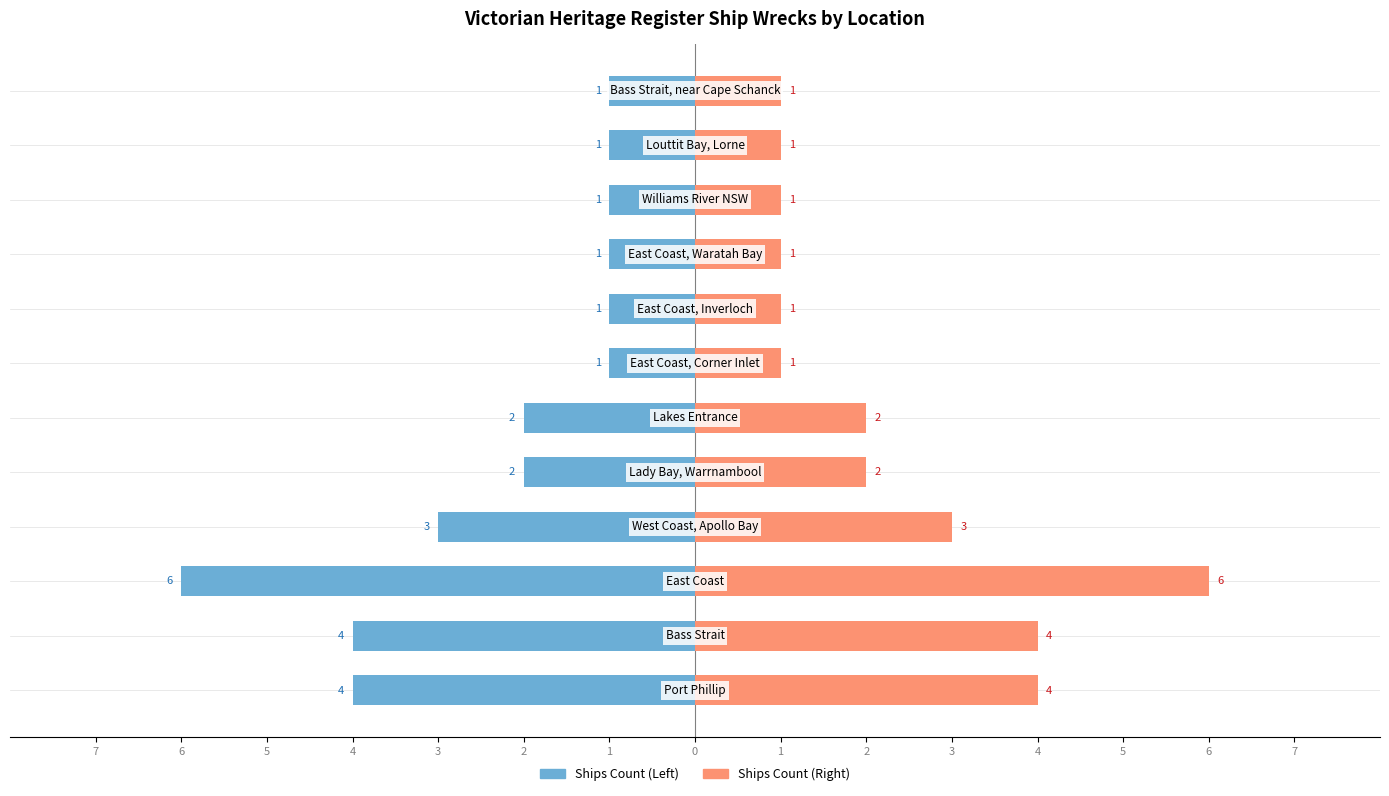

What is the spread (max minus min) of values at 6?

4